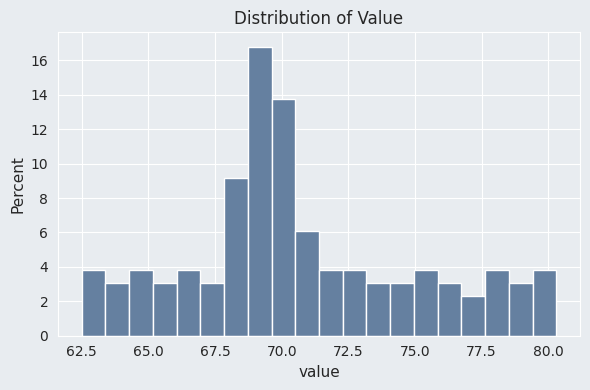

Read against the x-axis, roughly where is the centre of the tallest bar?

69.0